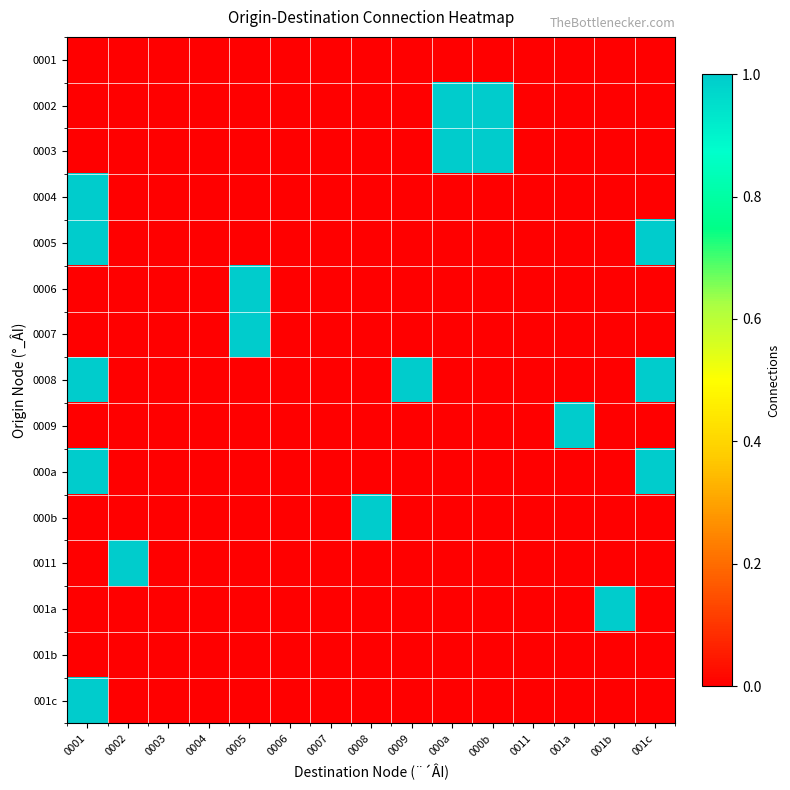

Which series changed the most between 0008 and 001a?

0009